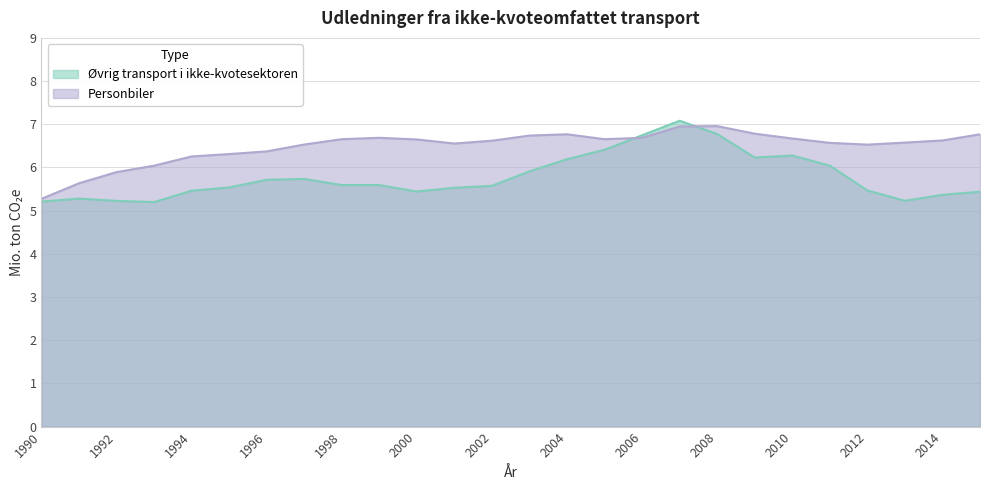

Reading left to right, transcribe all the data shown in this chart.

Øvrig transport i ikke-kvotesektoren: 1990=5.2	1991=5.3	1992=5.2	1993=5.2	1994=5.5	1995=5.5	1996=5.7	1997=5.7	1998=5.6	1999=5.6	2000=5.4	2001=5.5	2002=5.6	2003=5.9	2004=6.2	2005=6.4	2006=6.7	2007=7.1	2008=6.8	2009=6.2	2010=6.3	2011=6.0	2012=5.5	2013=5.2	2014=5.4	2015=5.4
Personbiler: 1990=5.3	1991=5.6	1992=5.9	1993=6.0	1994=6.3	1995=6.3	1996=6.4	1997=6.5	1998=6.7	1999=6.7	2000=6.6	2001=6.6	2002=6.6	2003=6.7	2004=6.8	2005=6.7	2006=6.7	2007=6.9	2008=7.0	2009=6.8	2010=6.7	2011=6.6	2012=6.5	2013=6.6	2014=6.6	2015=6.8